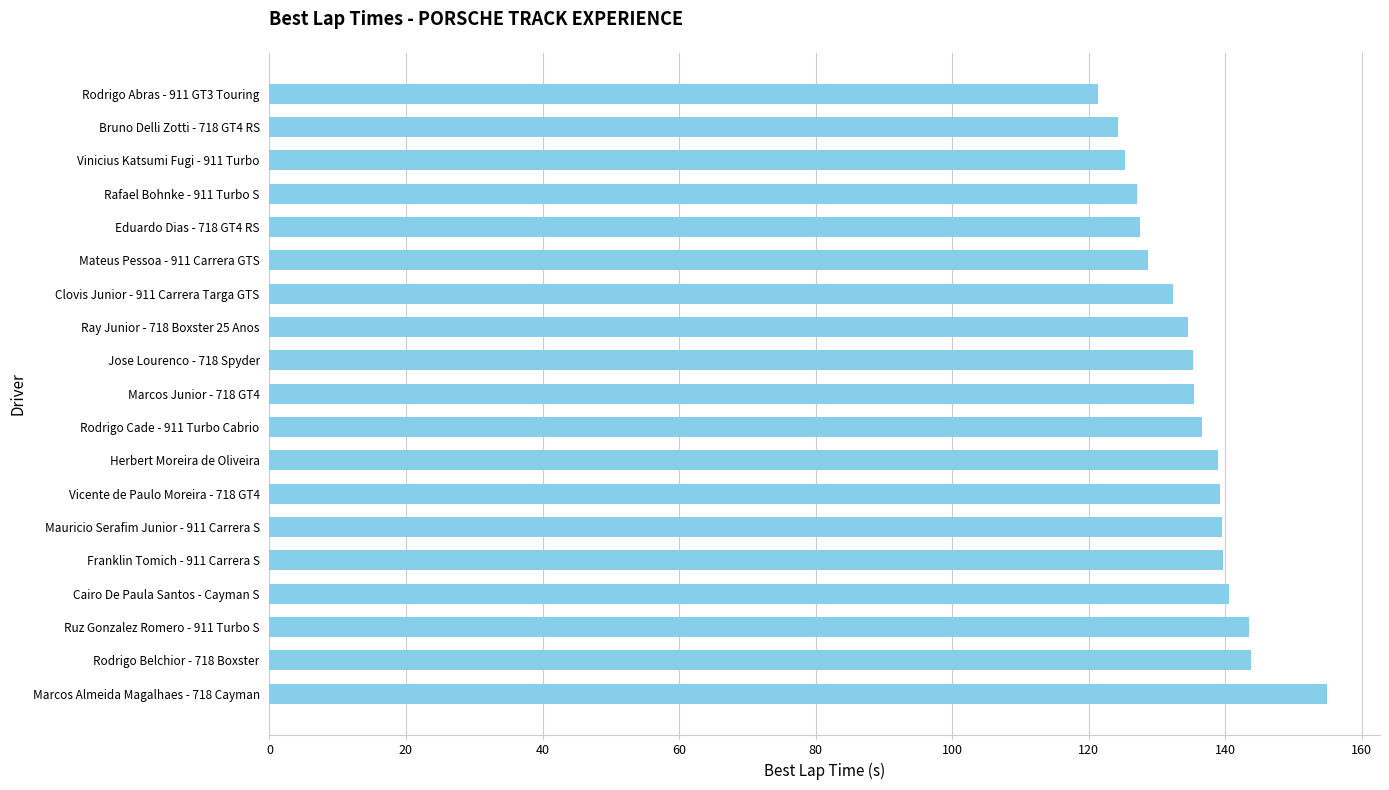

Is it true that the value at Marcos Almeida Magalhaes - 718 Cayman is 154.9?

True